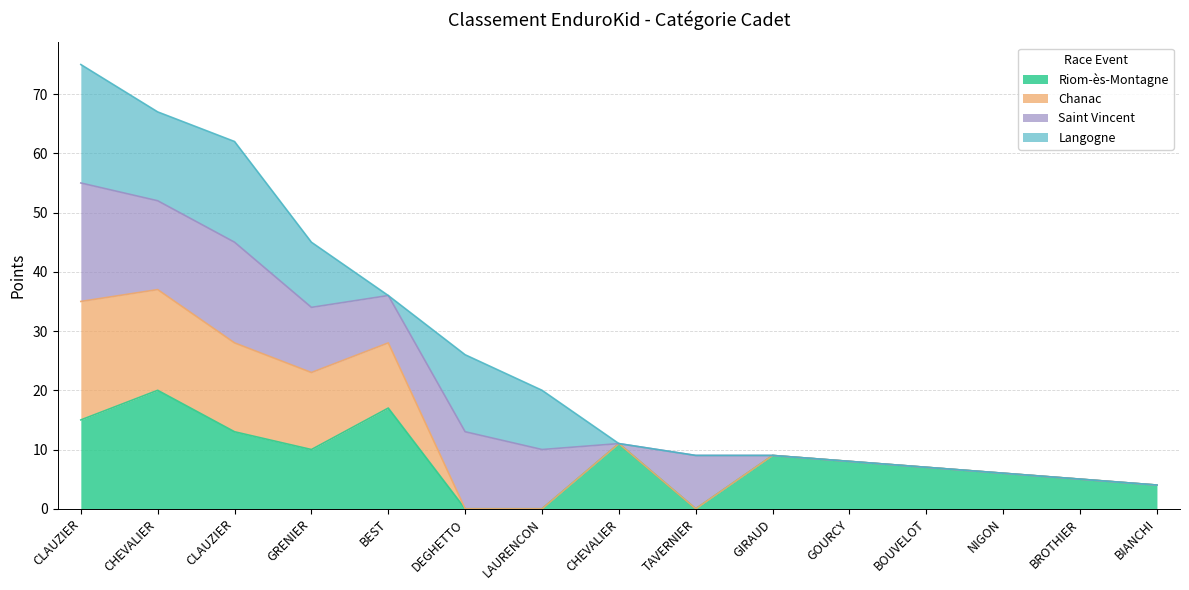

How many lines are shown in the chart?

4